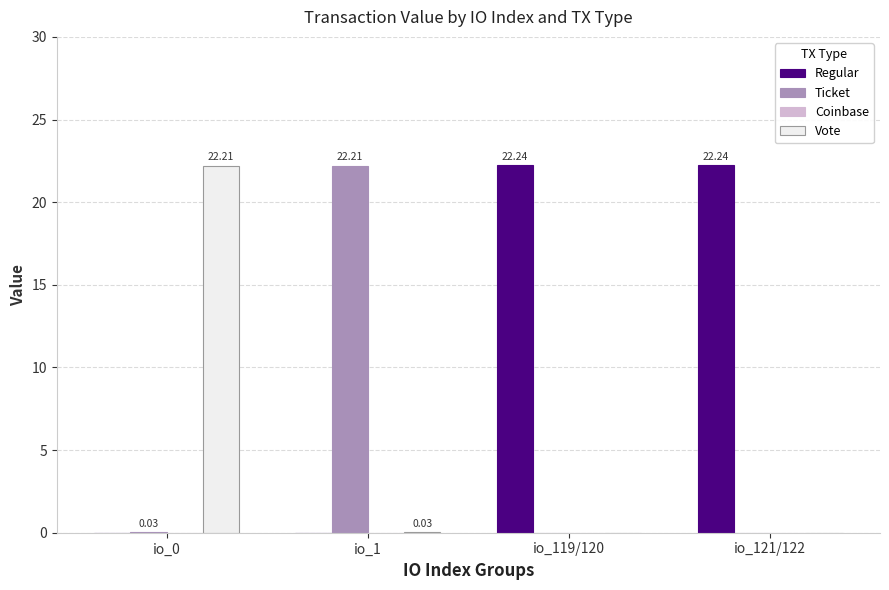

Which series changed the most between io_0 and io_119/120?

Regular